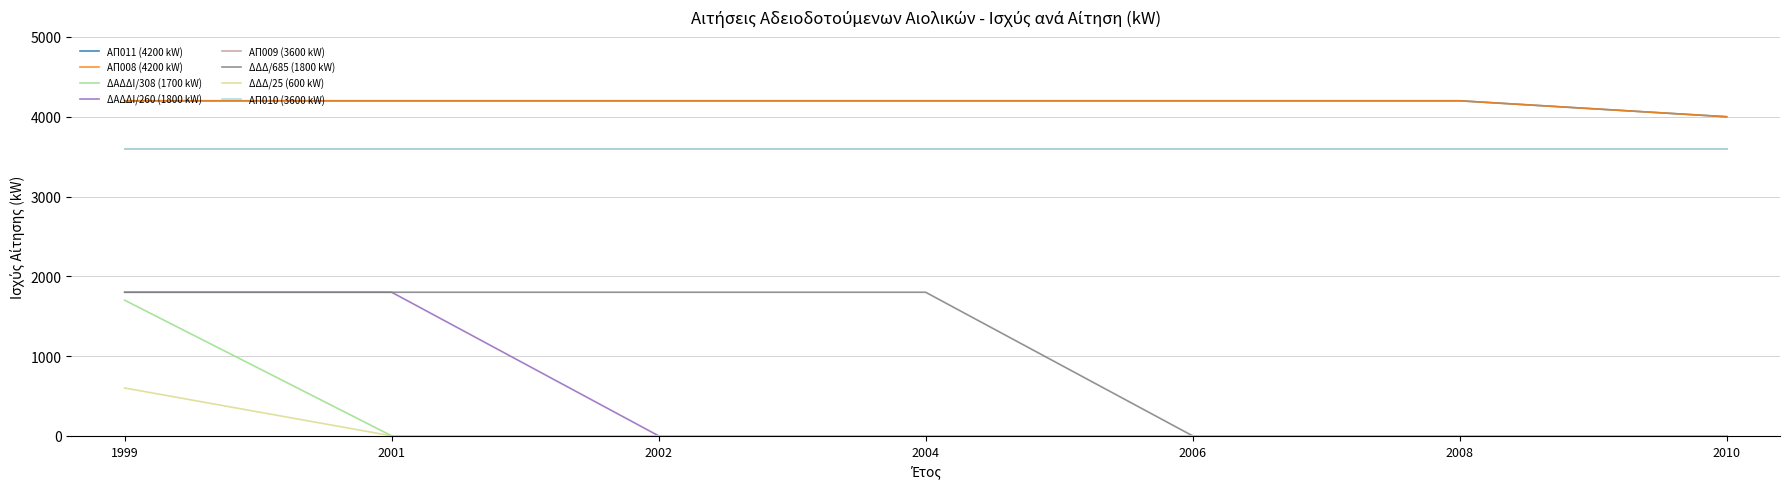

True or false: ΔΑΔΔΙ/308 (1700 kW) and ΔΑΔΔΙ/260 (1800 kW) intersect in this chart.

False